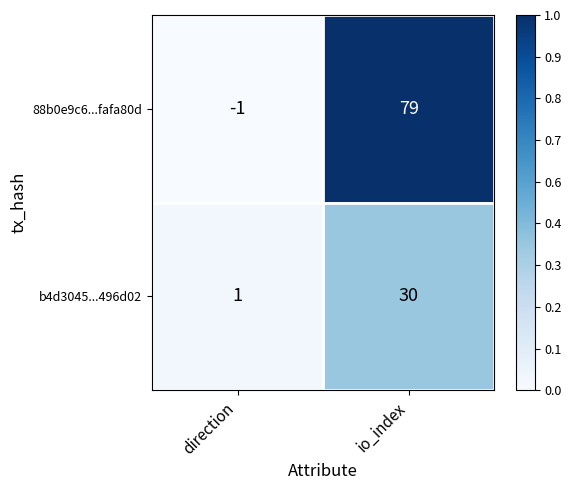

Which series changed the most between direction and io_index?

88b0e9c6...fafa80d